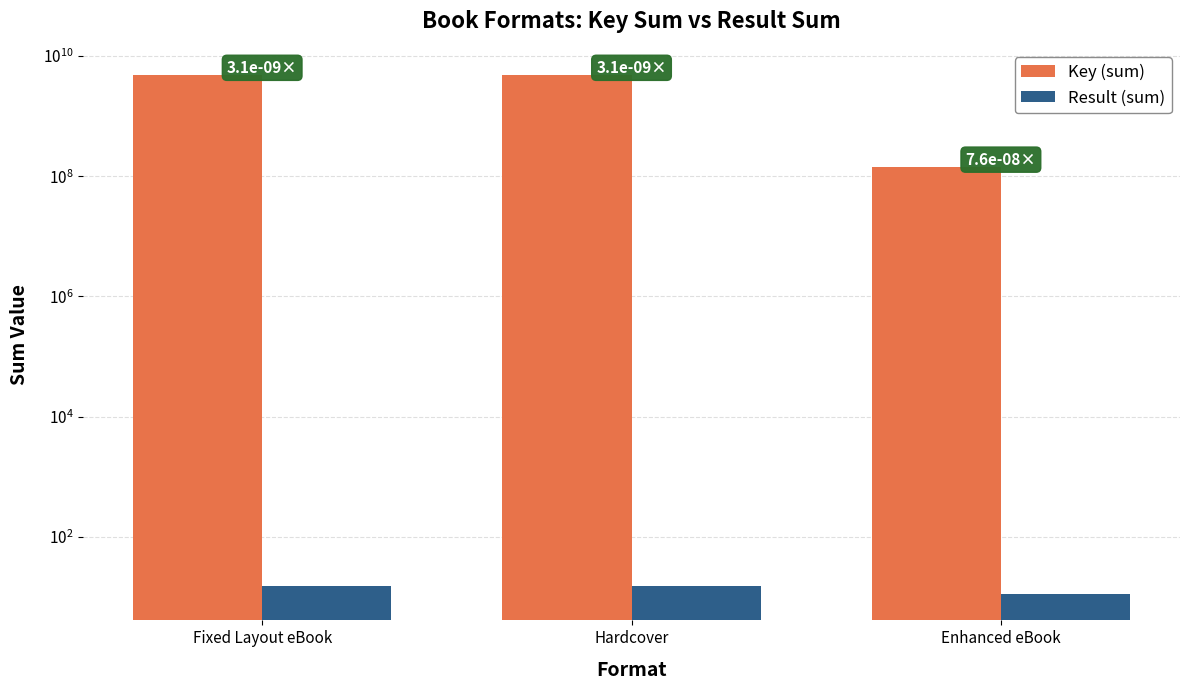

The value of Key (sum) at Hardcover is 2536212671. True or false?

False